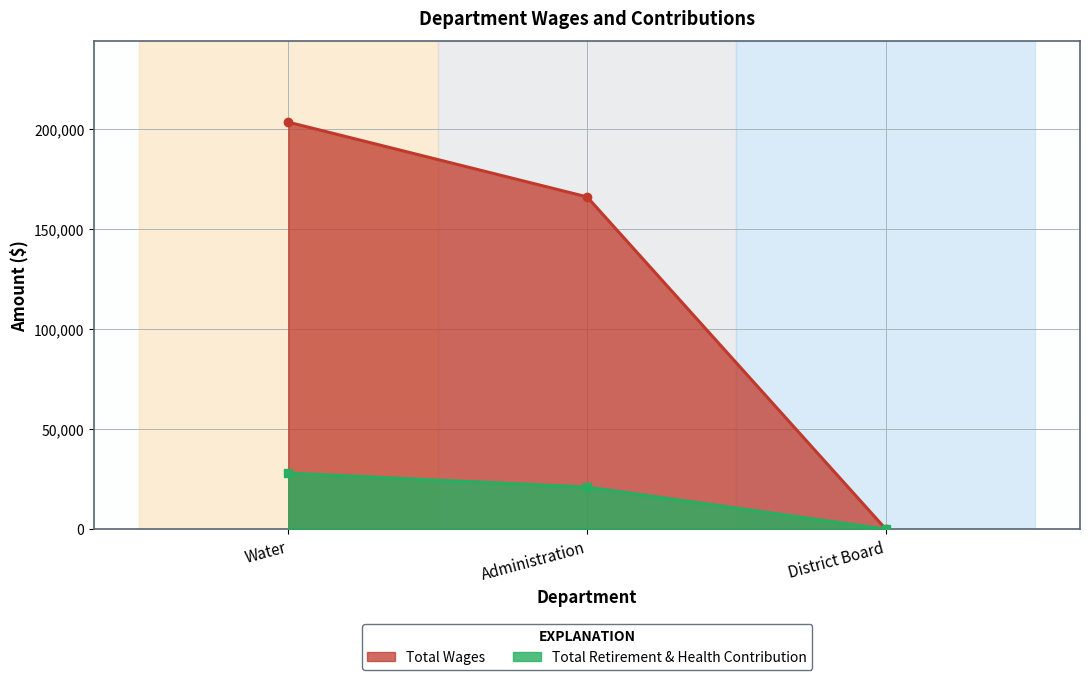

What is the maximum value for Total Wages?

203388